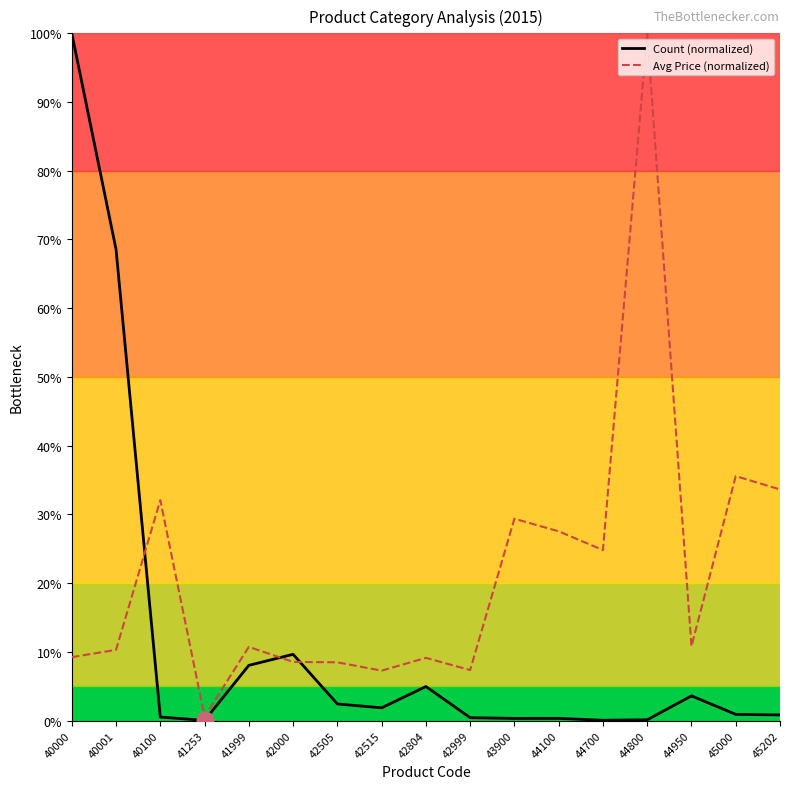

What is the greatest value displayed?

100.0